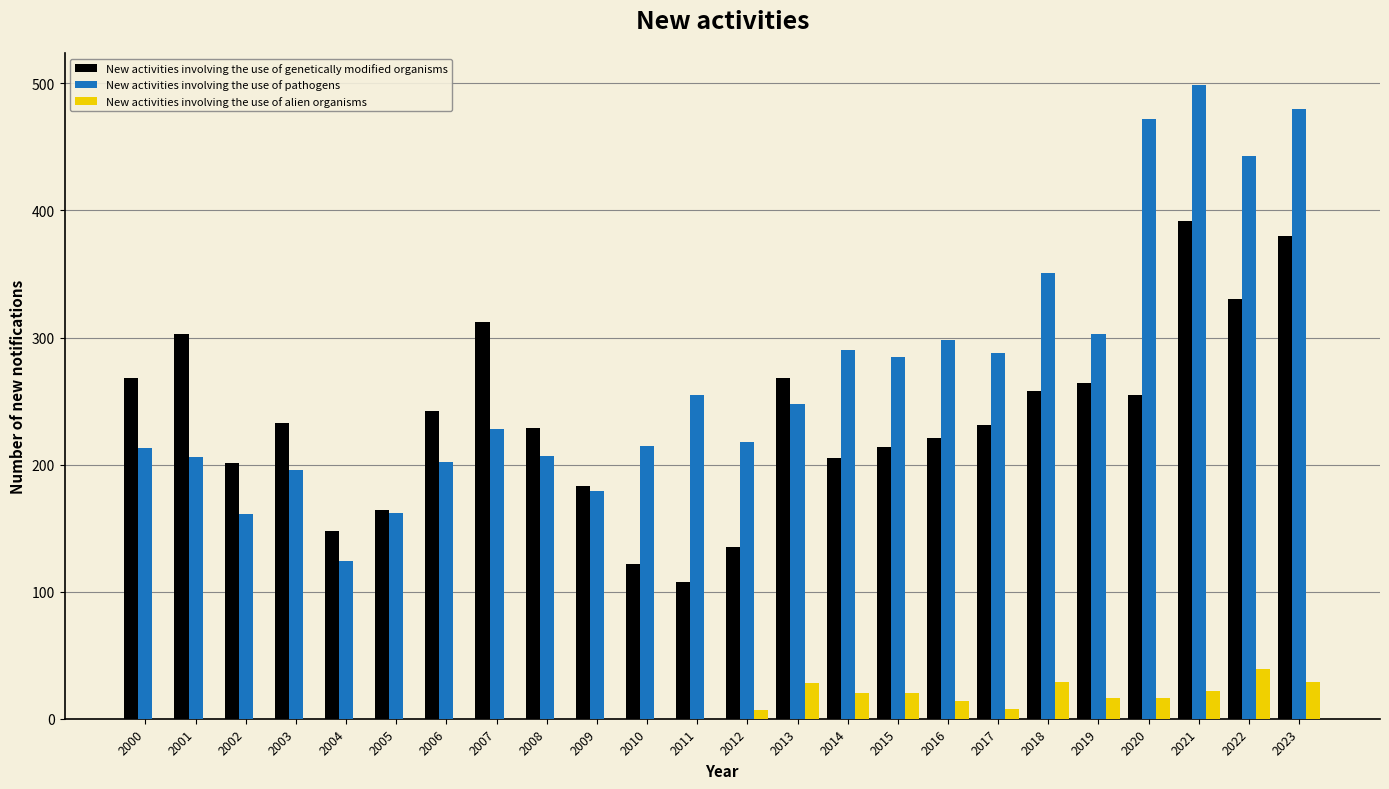

True or false: New activities involving the use of pathogens has a value of 92 at 2014.

False